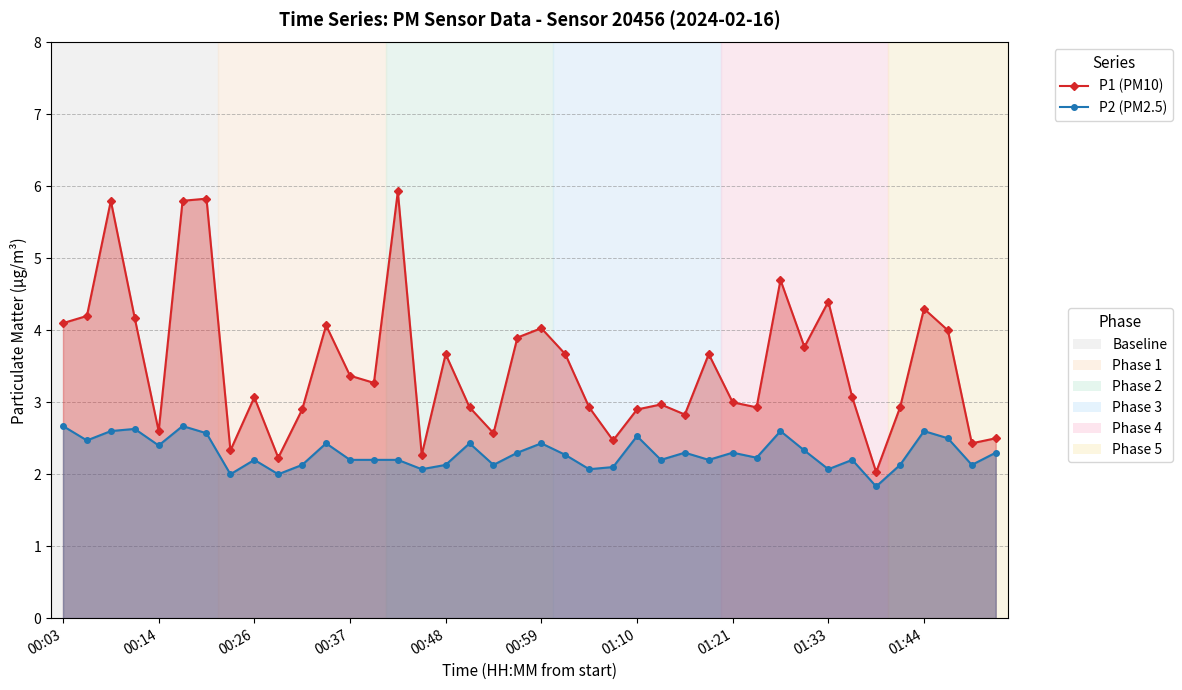

Read the P2 (PM2.5) value at 17.

2.4